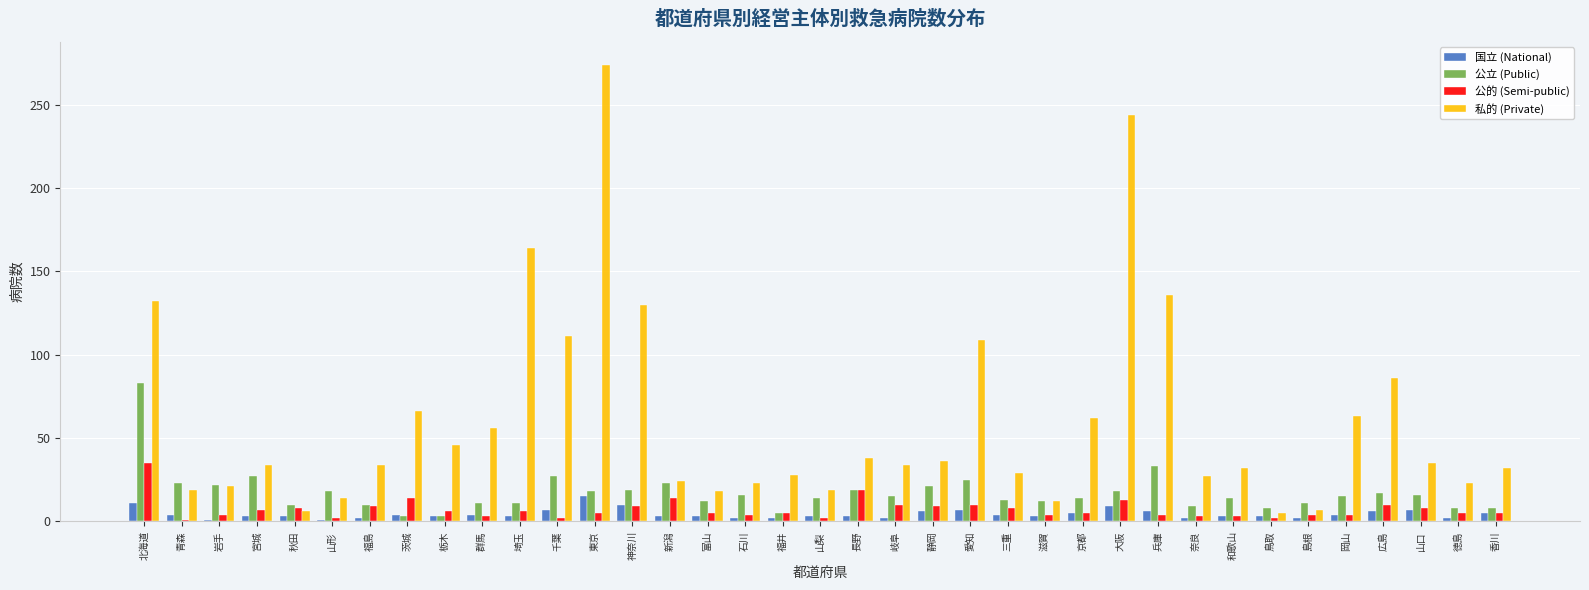

List the series in order of their peak value, lowest first.

国立 (National), 公的 (Semi-public), 公立 (Public), 私的 (Private)